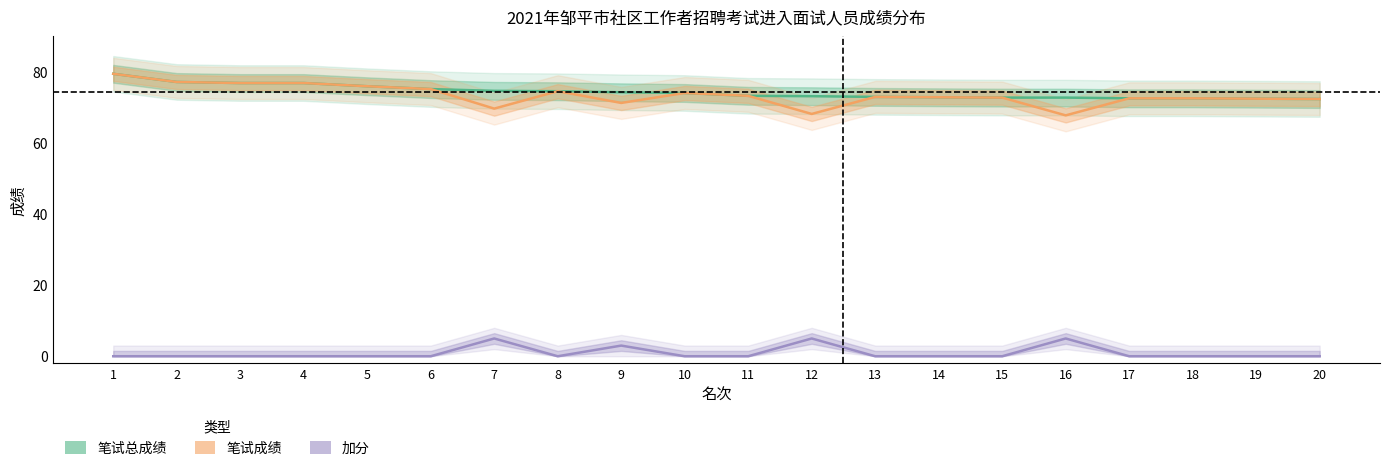

How many lines are shown in the chart?

3